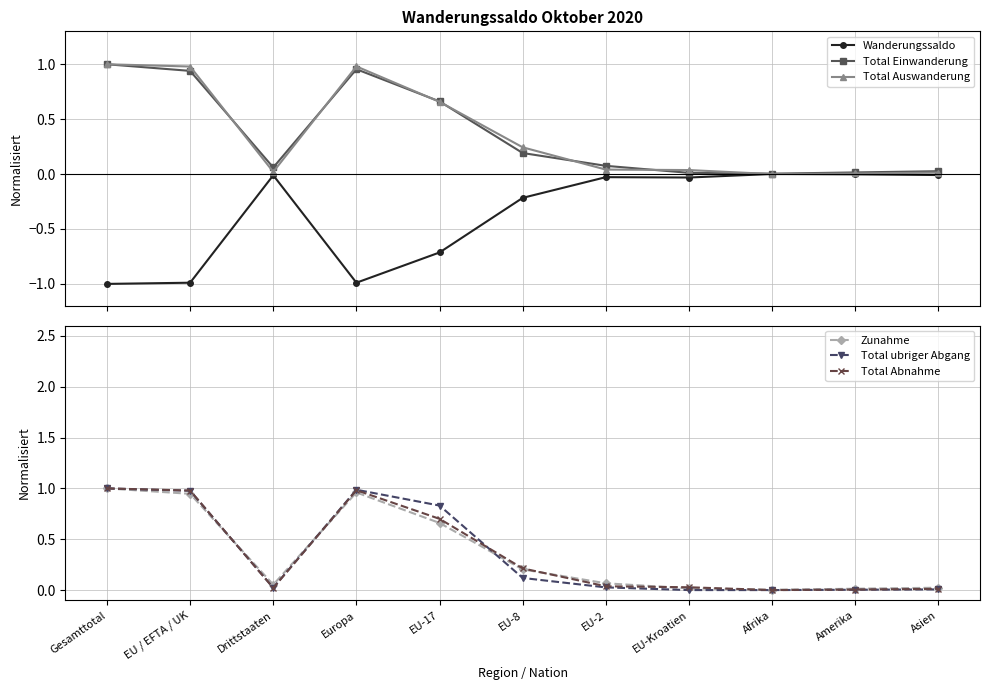

At how many categories does at least one series exceed 0?

11